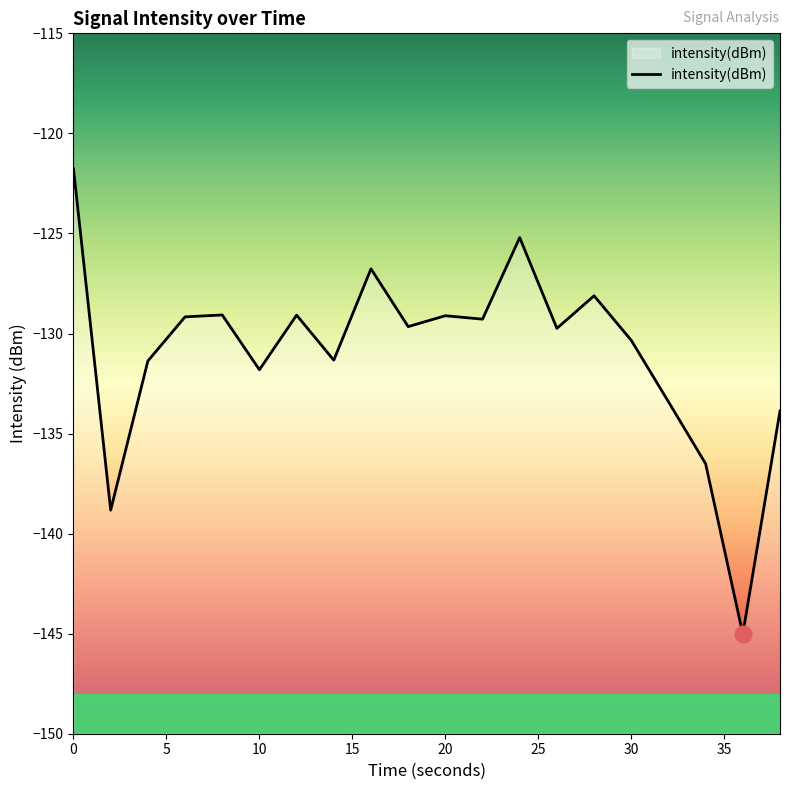

Between 4 and 22, which is larger?

22